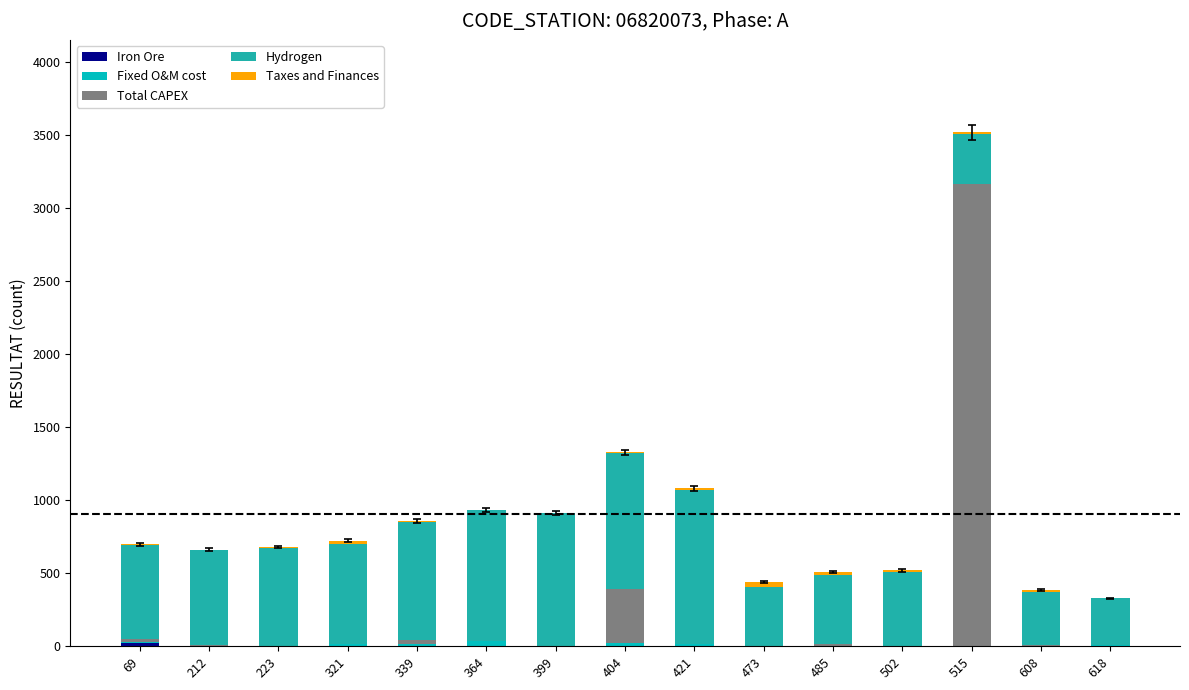

At which category is the sum across all series the highest?

515